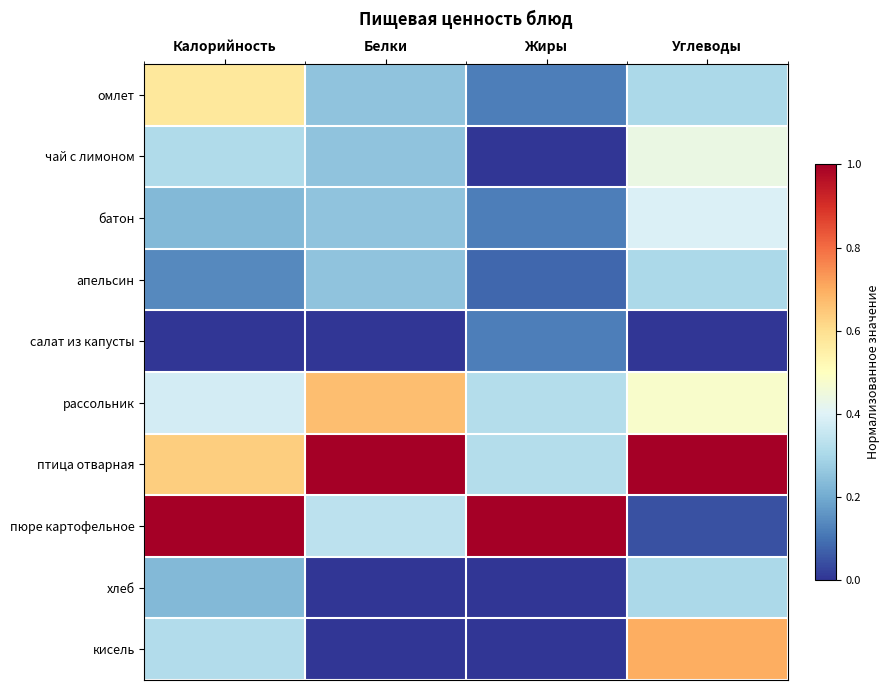

Reading left to right, list all the values displayed in this chart.

омлет: Калорийность=0.6	Белки=0.2	Жиры=0.1	Углеводы=0.3
чай с лимоном: Калорийность=0.3	Белки=0.2	Жиры=0.0	Углеводы=0.4
батон: Калорийность=0.2	Белки=0.2	Жиры=0.1	Углеводы=0.4
апельсин: Калорийность=0.1	Белки=0.2	Жиры=0.1	Углеводы=0.3
салат из капусты: Калорийность=0.0	Белки=0.0	Жиры=0.1	Углеводы=0.0
рассольник: Калорийность=0.4	Белки=0.7	Жиры=0.3	Углеводы=0.5
птица отварная: Калорийность=0.6	Белки=1.0	Жиры=0.3	Углеводы=1.0
пюре картофельное: Калорийность=1.0	Белки=0.3	Жиры=1.0	Углеводы=0.0
хлеб: Калорийность=0.2	Белки=0.0	Жиры=0.0	Углеводы=0.3
кисель: Калорийность=0.3	Белки=0.0	Жиры=0.0	Углеводы=0.7